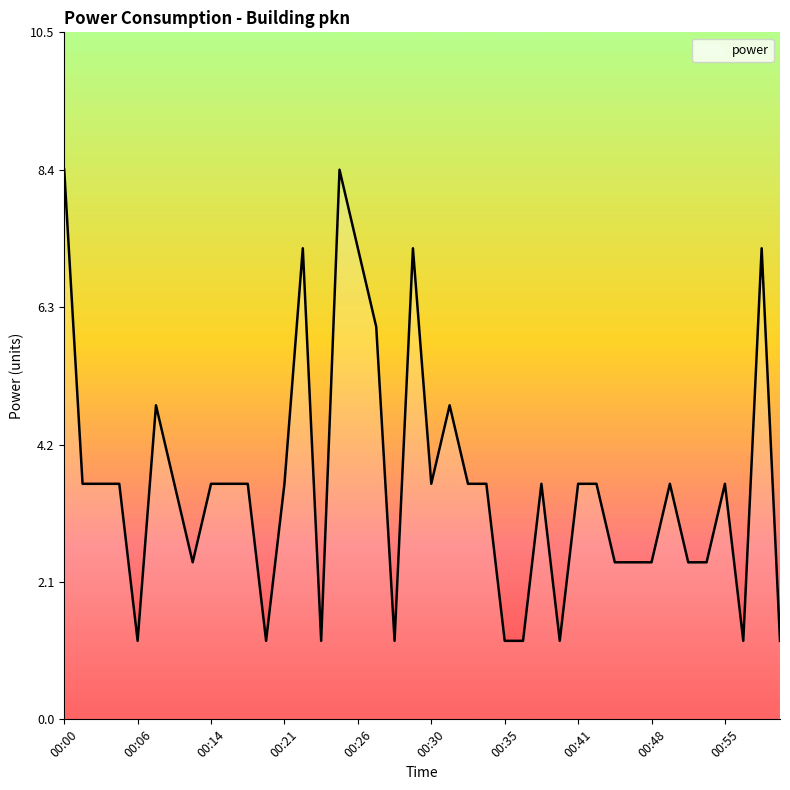

How many lines are shown in the chart?

1